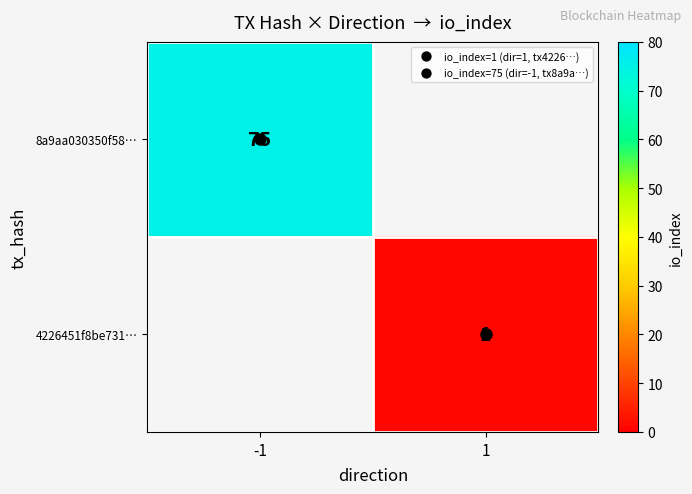

How many series are shown in this chart?

2